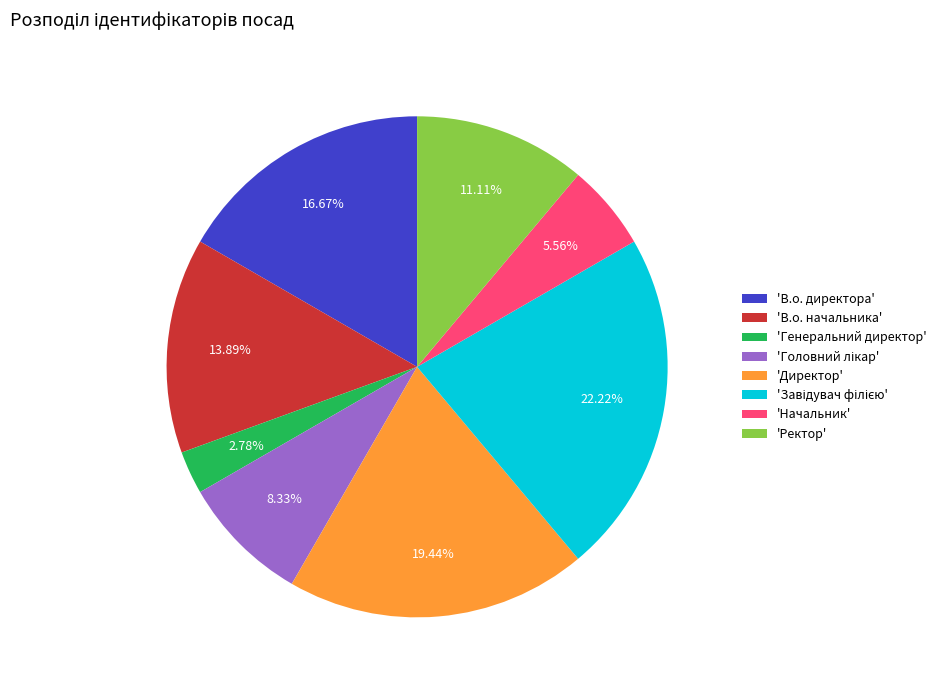

Does any single category account for the majority?

No